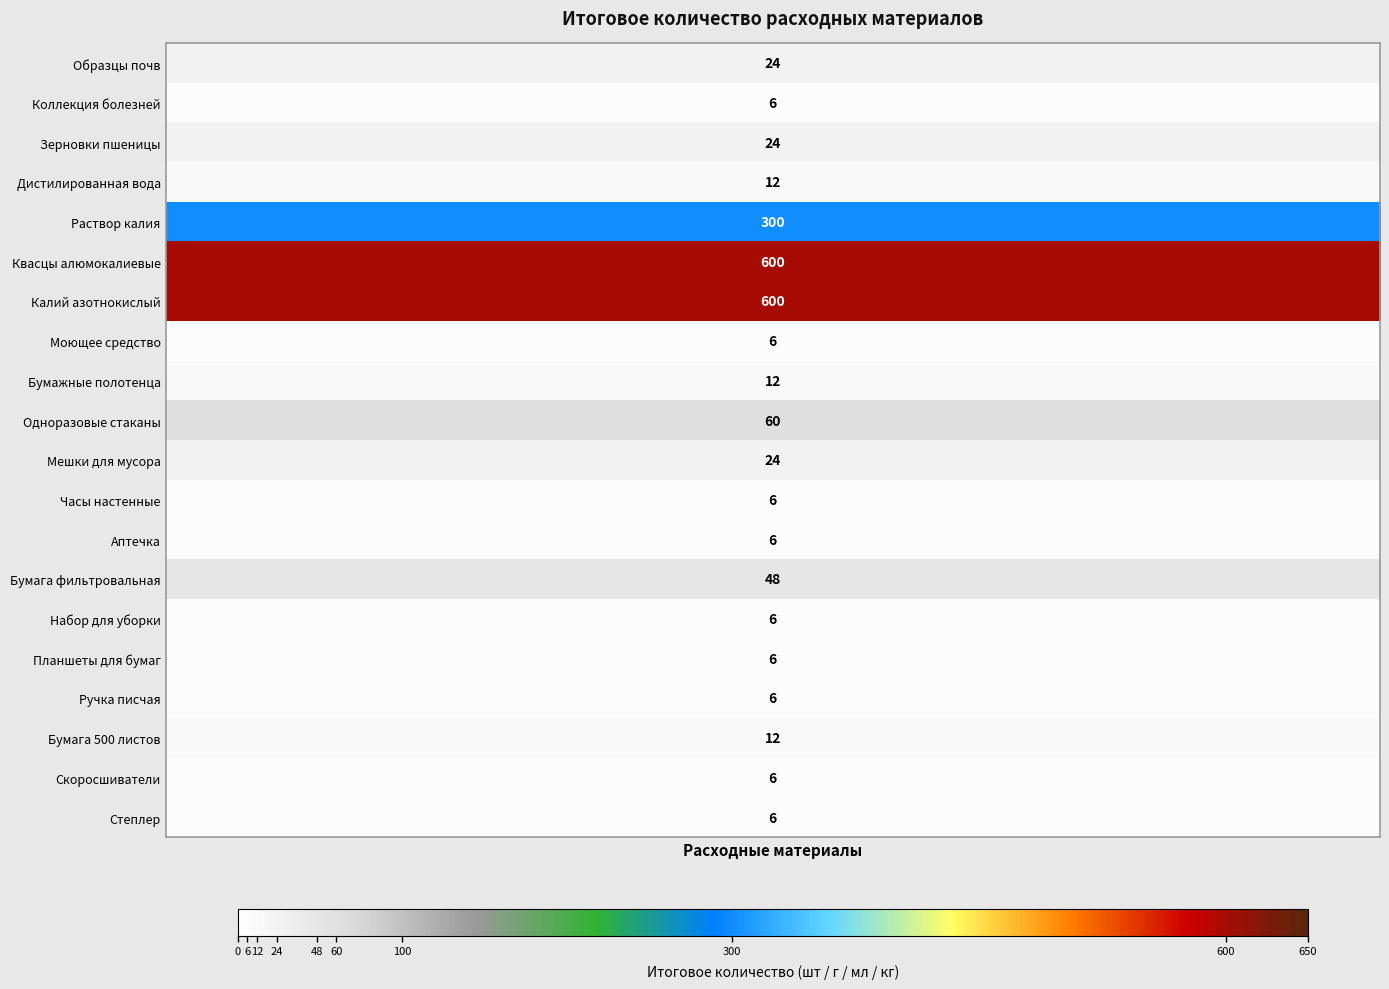

Which series has the widest spread of values?

Квасцы алюмокалиевые